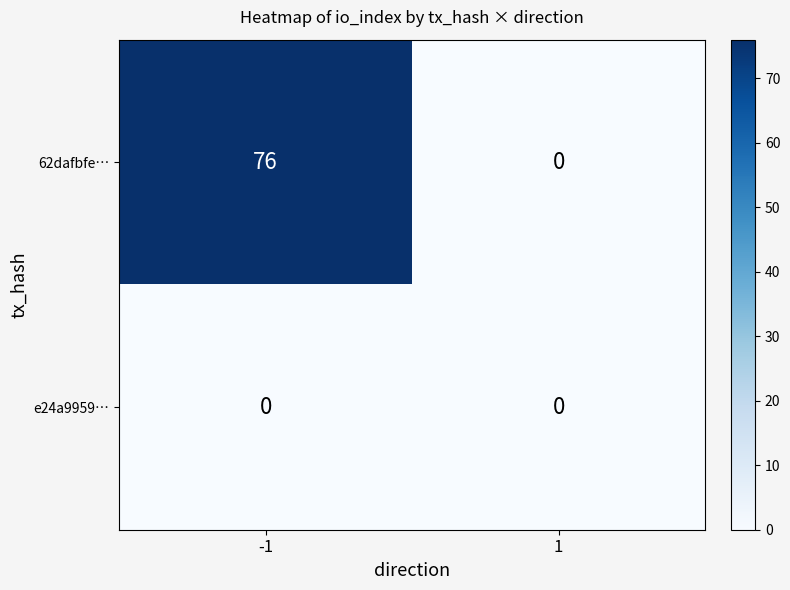

What is the spread (max minus min) of values at -1?

76